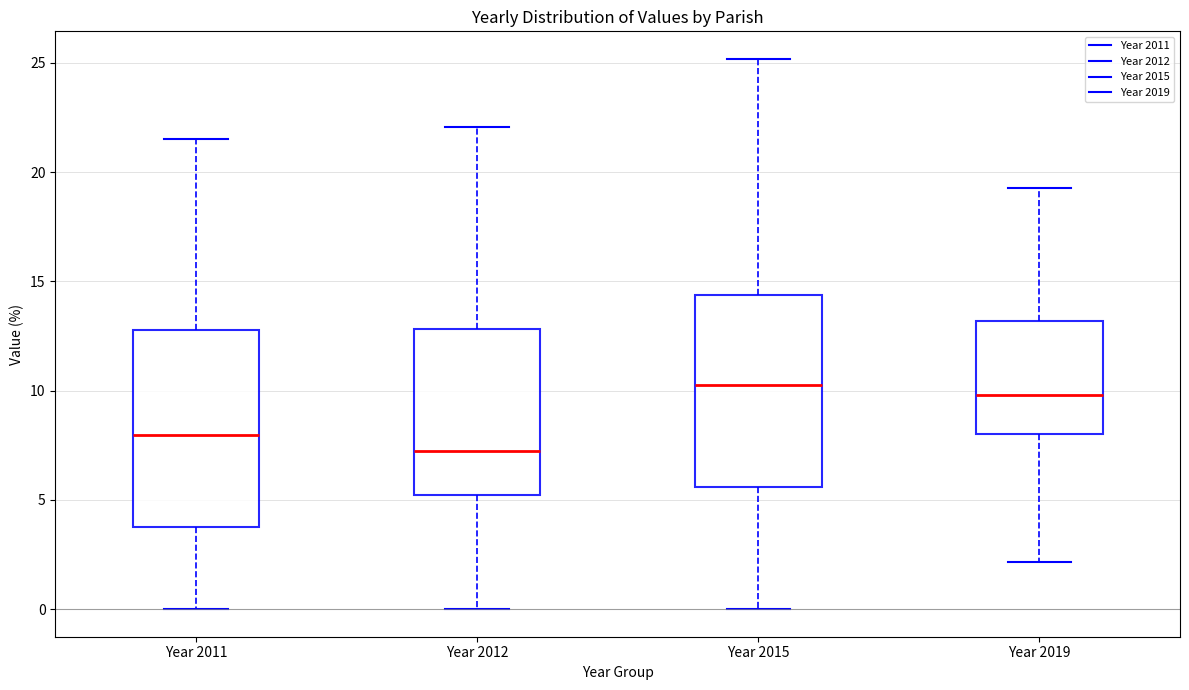

Reading left to right, read every box against the y-axis: the position of its median line, the range the box covers, and the ends of its whiskers. The values are not printed on the chart, so give them approximately, as read against the axis.

Year 2011: median 8.0, box 4.0 to 13.0, whiskers 0.0 to 21.5
Year 2012: median 7.0, box 5.0 to 13.0, whiskers 0.0 to 22.0
Year 2015: median 10.0, box 5.5 to 14.5, whiskers 0.0 to 25.0
Year 2019: median 10.0, box 8.0 to 13.0, whiskers 2.0 to 19.5